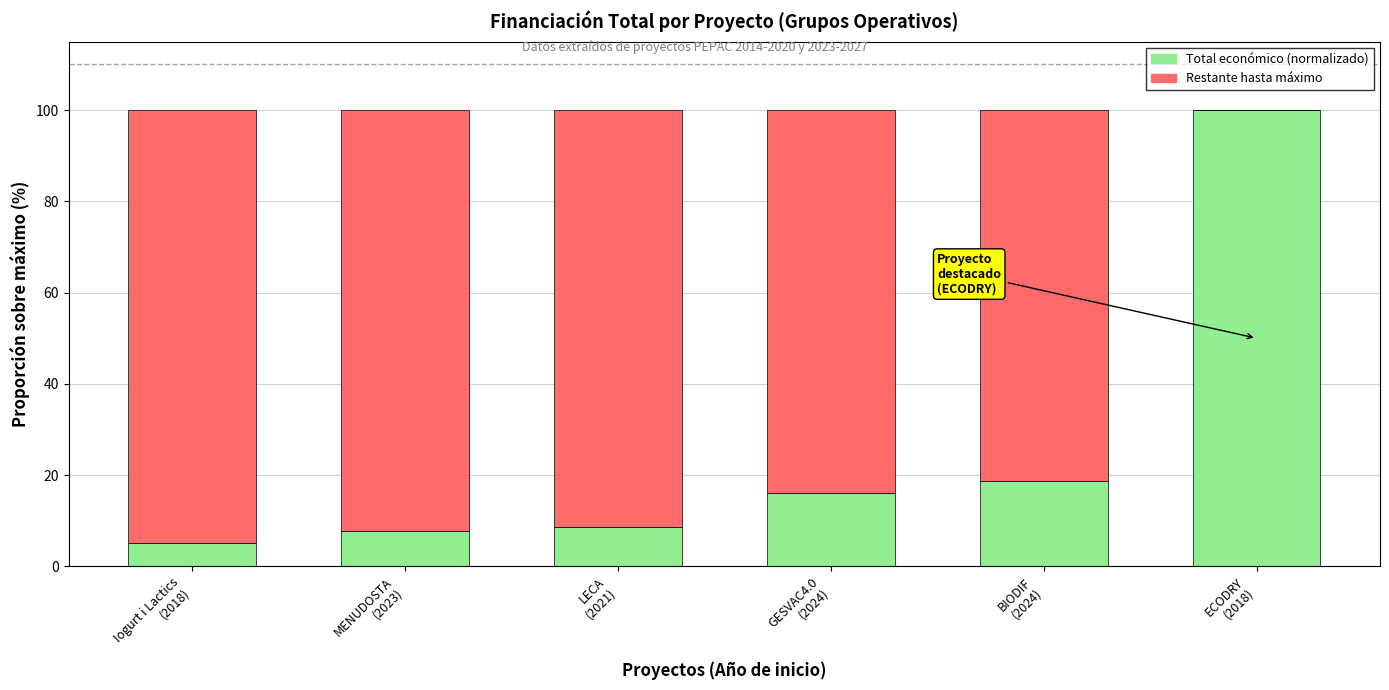

Count the number of categories in the chart.

6